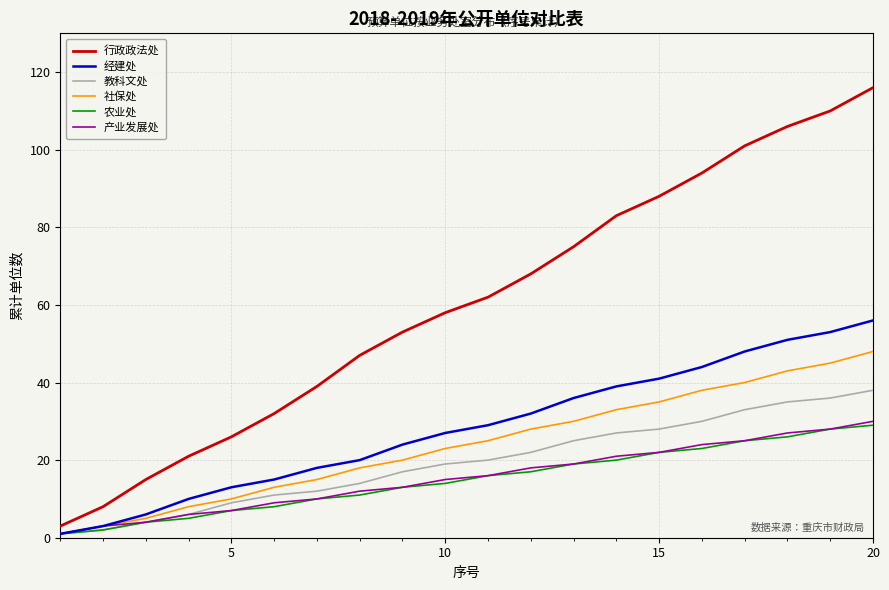

Reading left to right, what are all the values shown in this chart?

行政政法处: 3	8	15	21	26	32	39	47	53	58	62	68	75	83	88	94	101	106	110	116
经建处: 1	3	6	10	13	15	18	20	24	27	29	32	36	39	41	44	48	51	53	56
教科文处: 1	2	4	6	9	11	12	14	17	19	20	22	25	27	28	30	33	35	36	38
社保处: 1	3	5	8	10	13	15	18	20	23	25	28	30	33	35	38	40	43	45	48
农业处: 1	2	4	5	7	8	10	11	13	14	16	17	19	20	22	23	25	26	28	29
产业发展处: 1	3	4	6	7	9	10	12	13	15	16	18	19	21	22	24	25	27	28	30